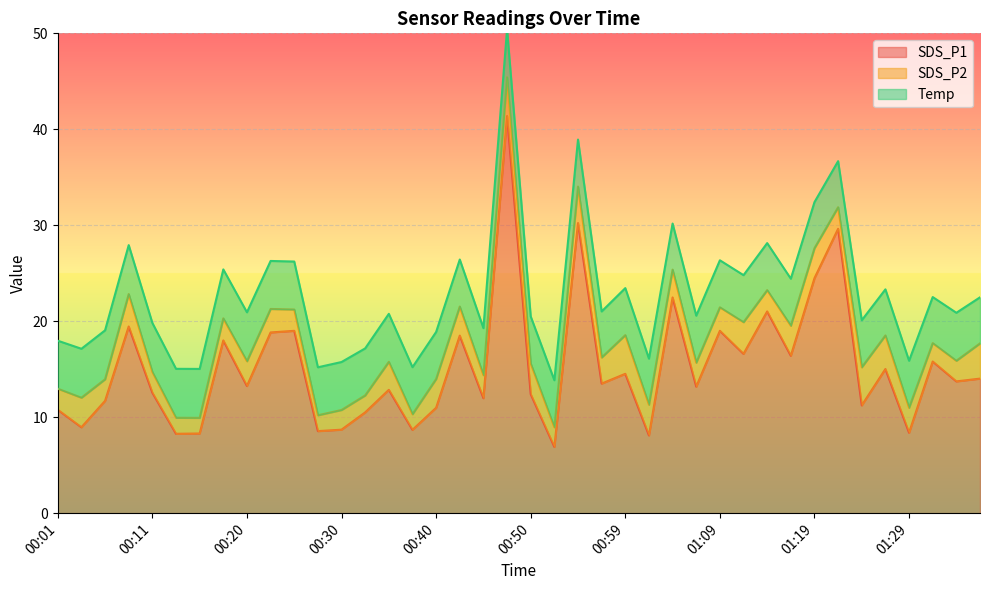

Which label corresponds to the largest value in the chart?

00:47